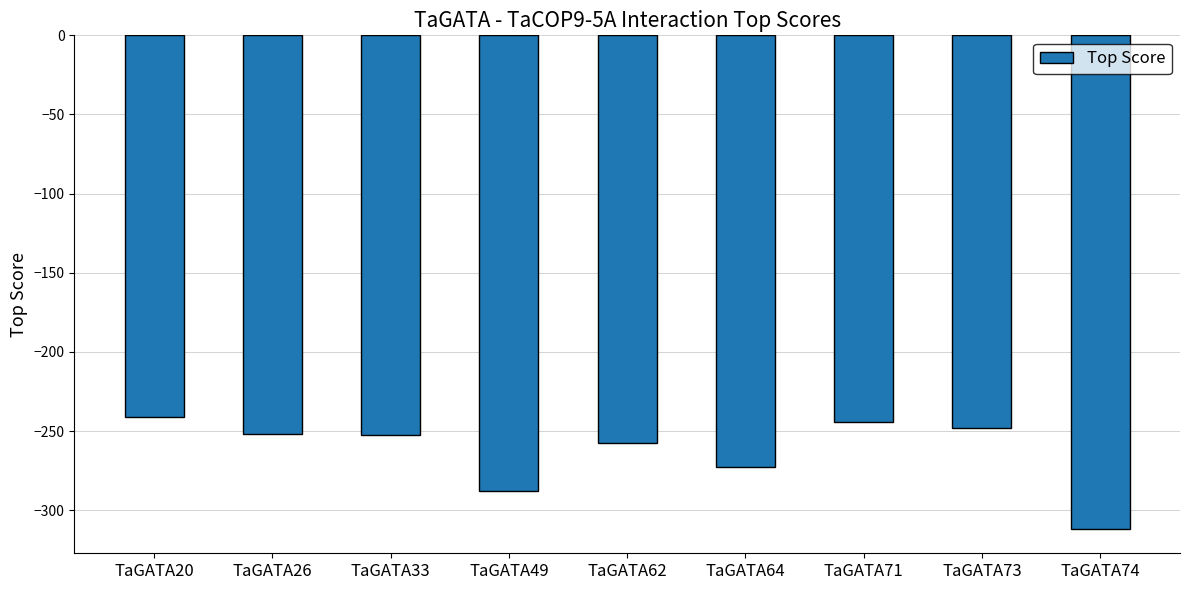

What is the value of the 2nd bar from the left?

-251.6